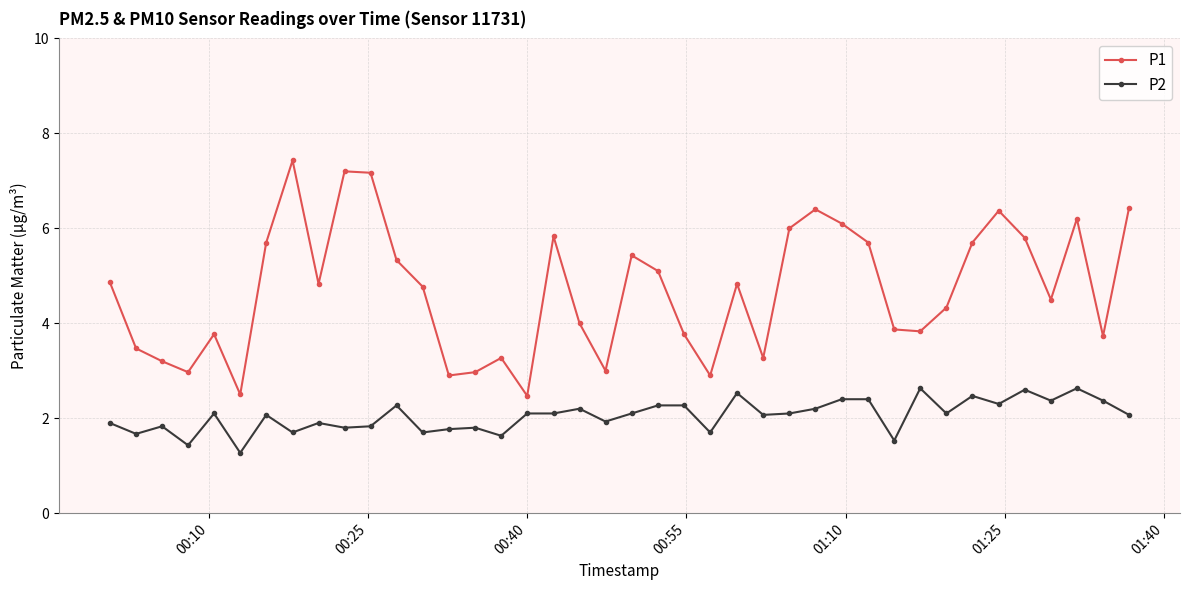

In P1, how many points are lower than both neighbors (excluding endpoints)?

11